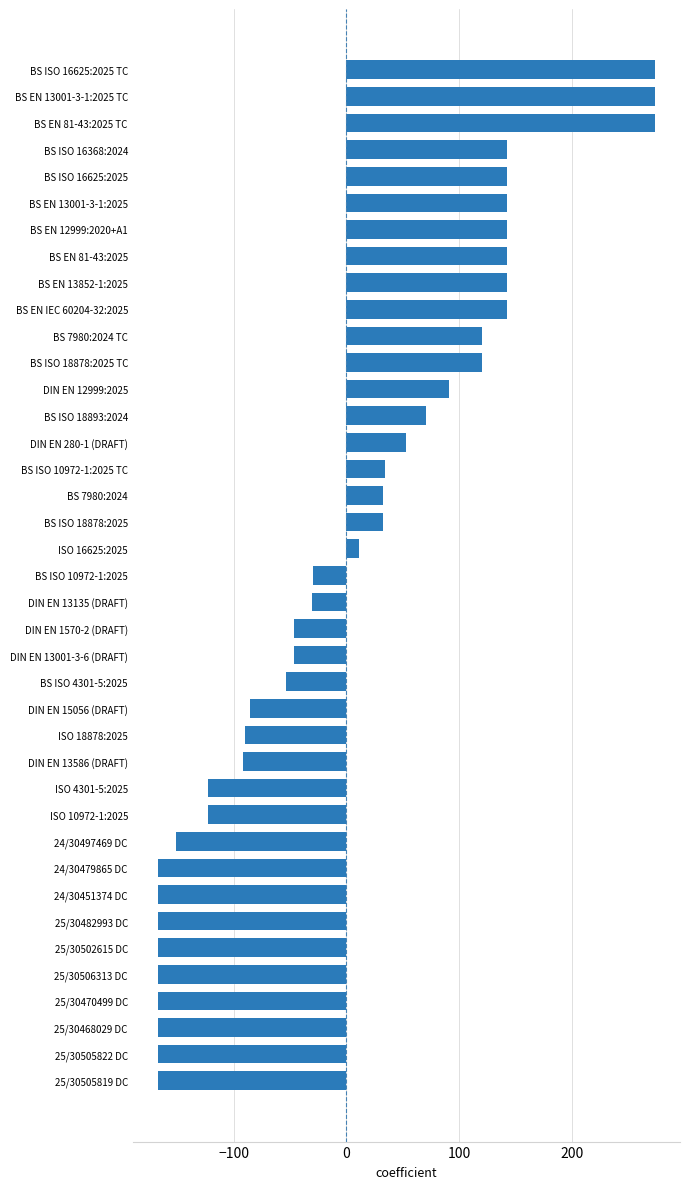

What is the minimum value shown in the chart?

-167.8